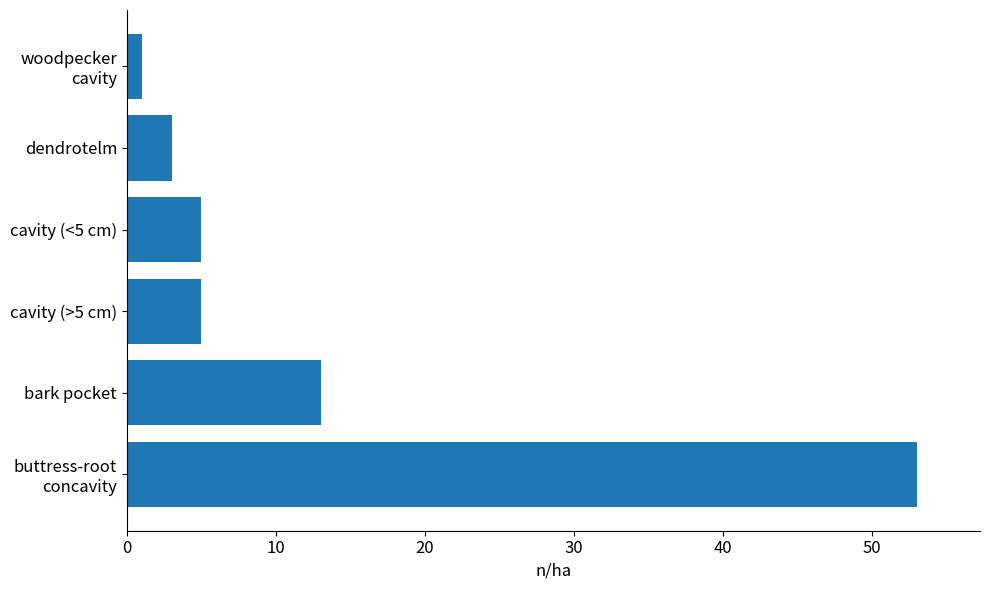

How many series are shown in this chart?

1